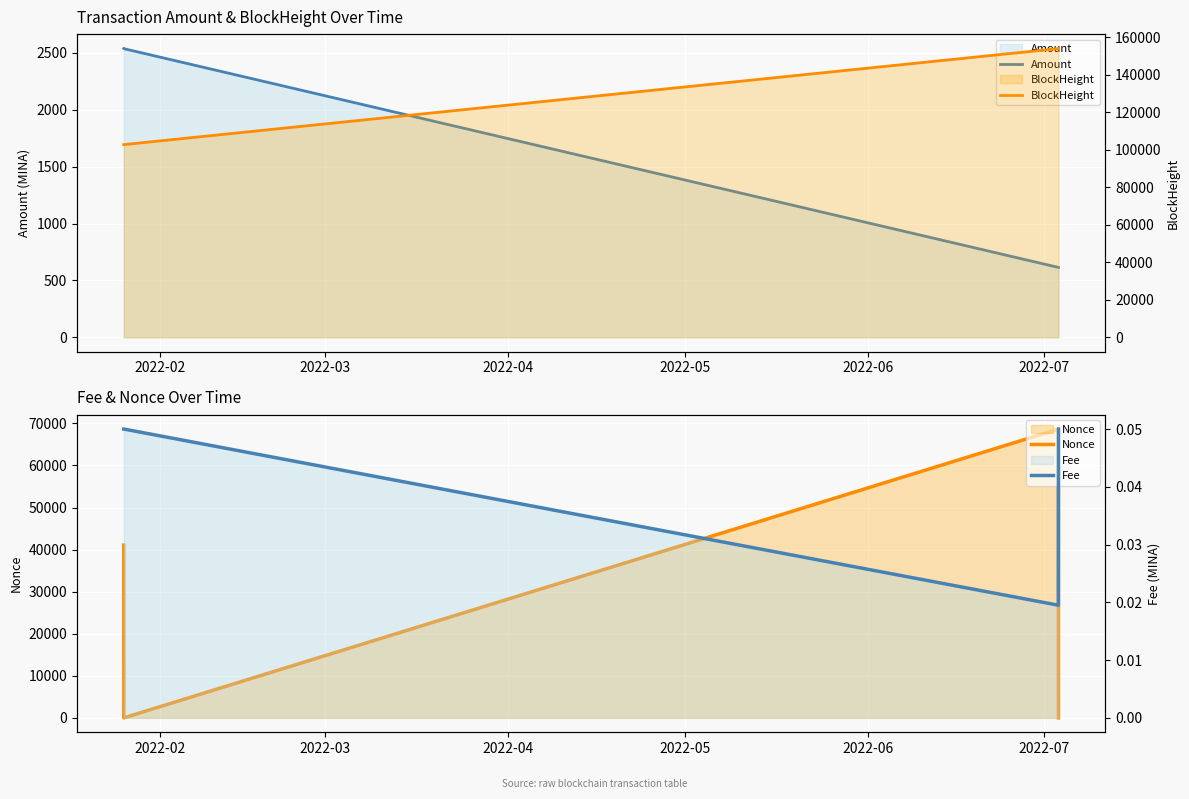

In Fee, how many points are lower than both neighbors (excluding endpoints)?

1